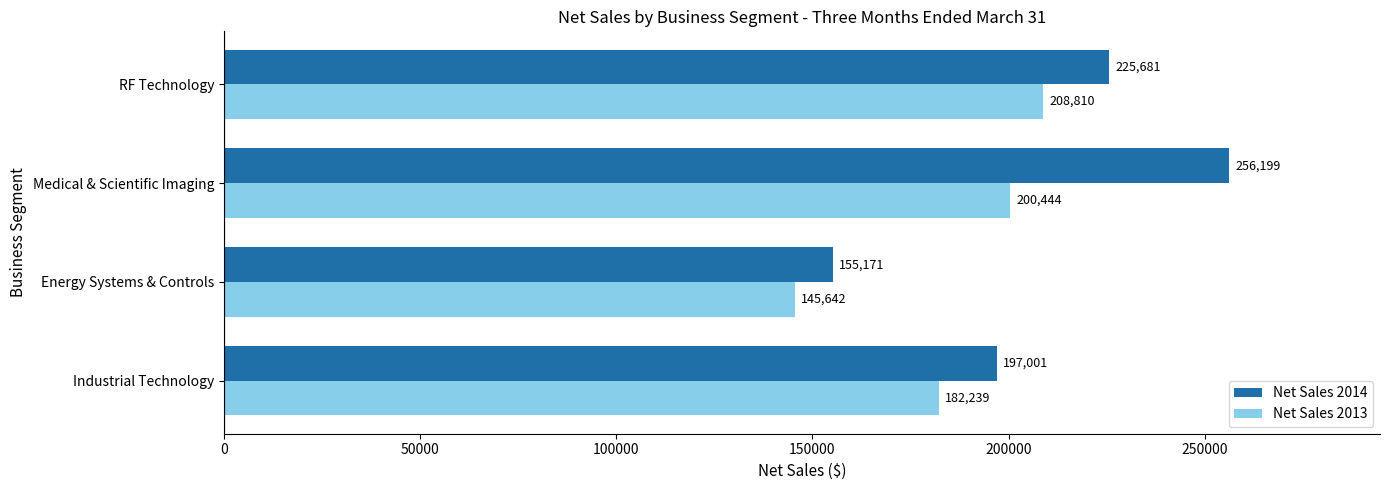

Which series has the largest total across all categories?

Net Sales 2014